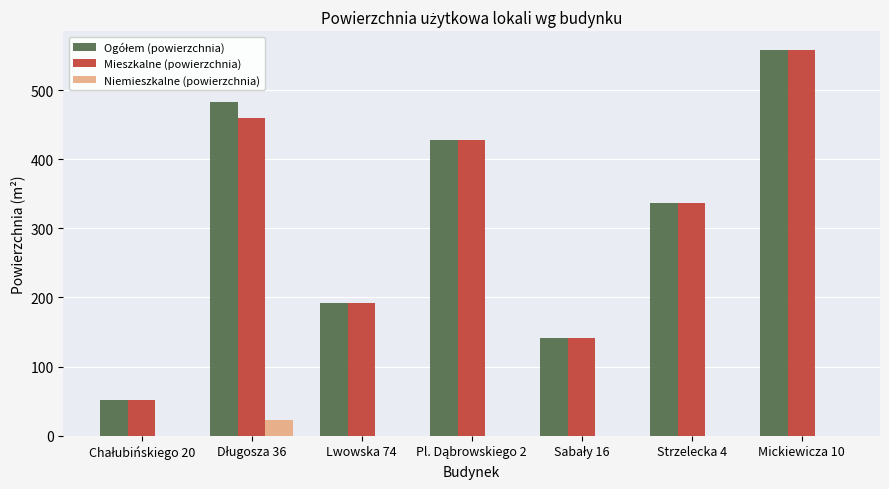

Does the chart contain stacked bars?

No